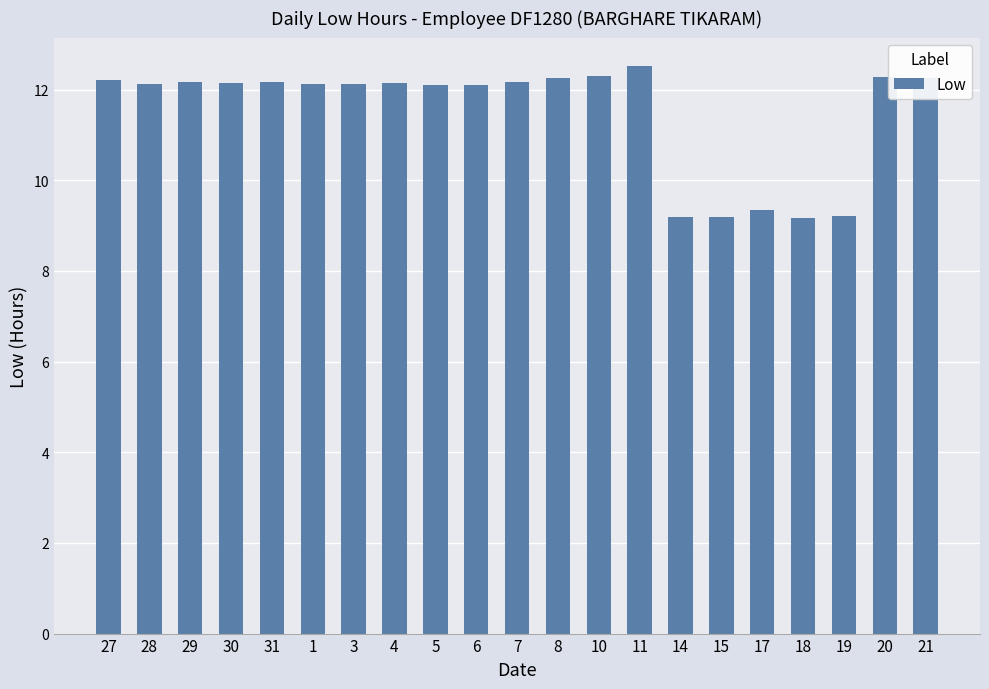

What is the label of the 7th bar from the right?

14